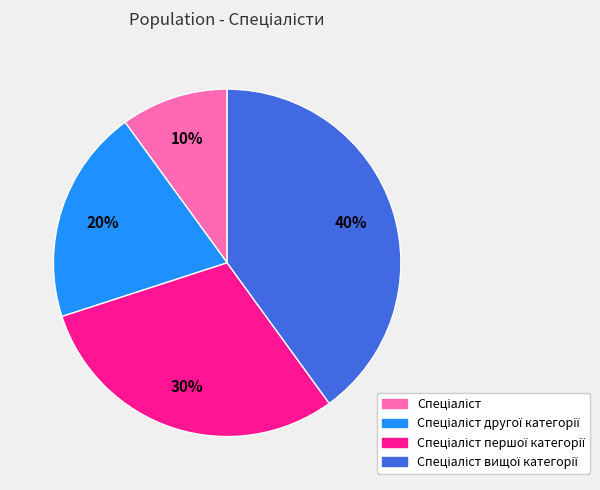

To the nearest percent, what is the difference between the largest and smallest slice percentages?

30%